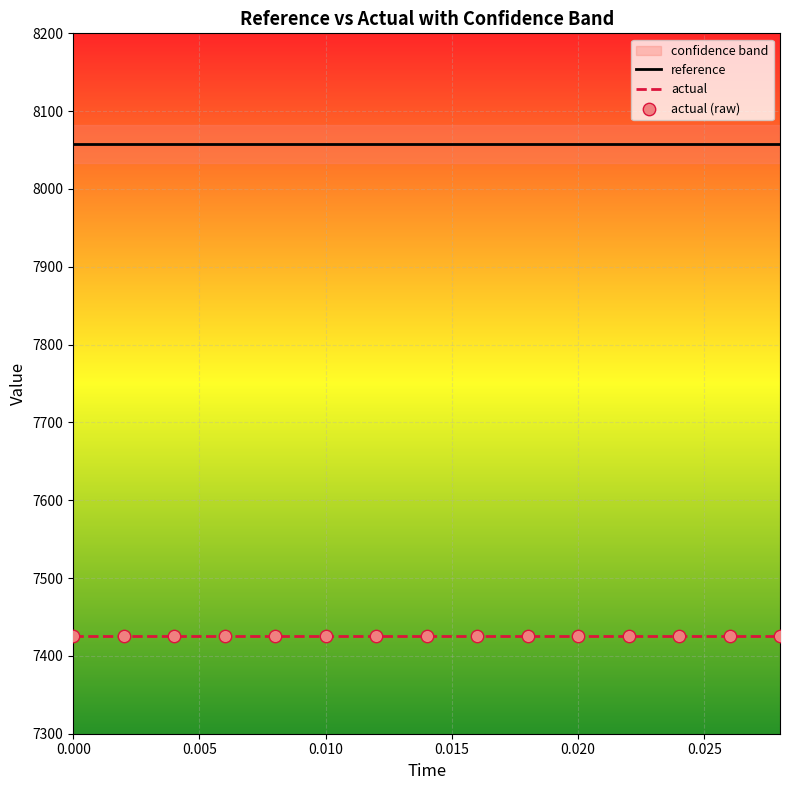

Which series reaches the minimum Y coordinate?

actual